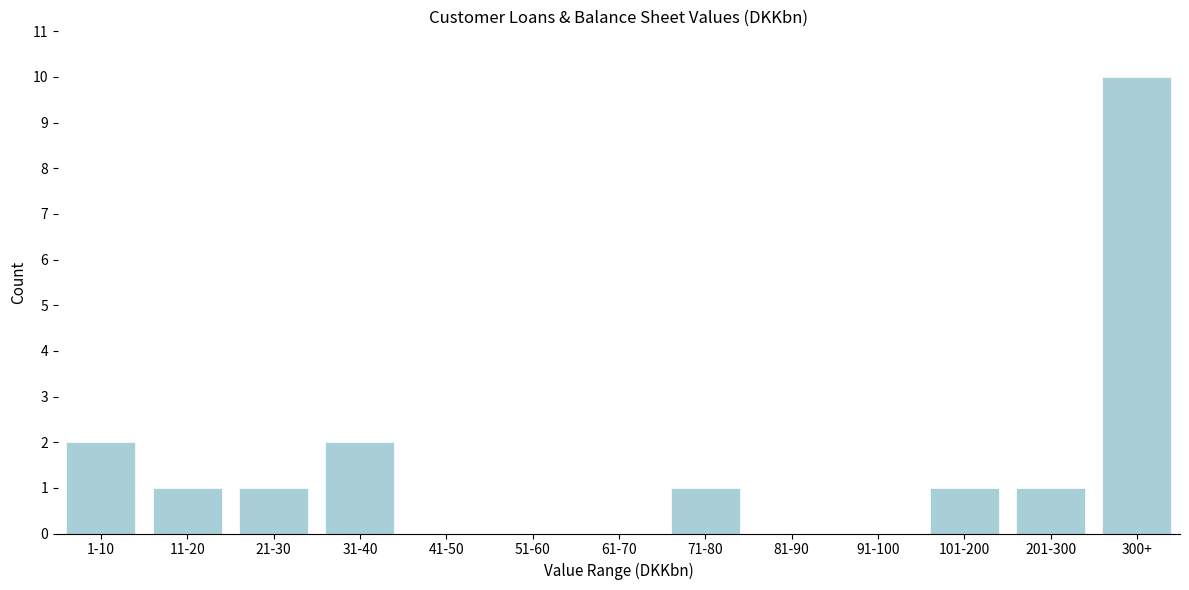

Reading left to right, transcribe all the data shown in this chart.

1-10=2	11-20=1	21-30=1	31-40=2	41-50=0	51-60=0	61-70=0	71-80=1	81-90=0	91-100=0	101-200=1	201-300=1	300+=10